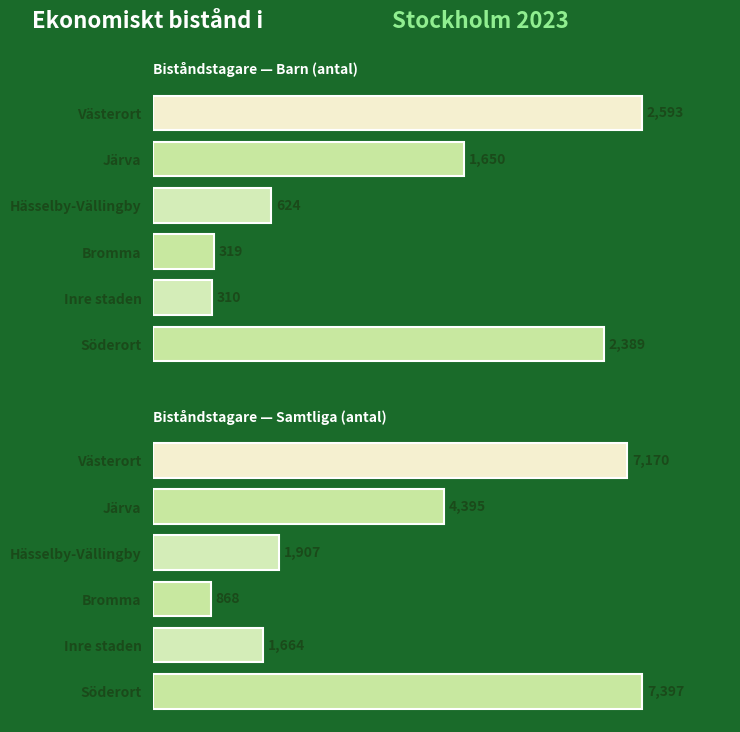

How many distinct data groups are displayed?

2